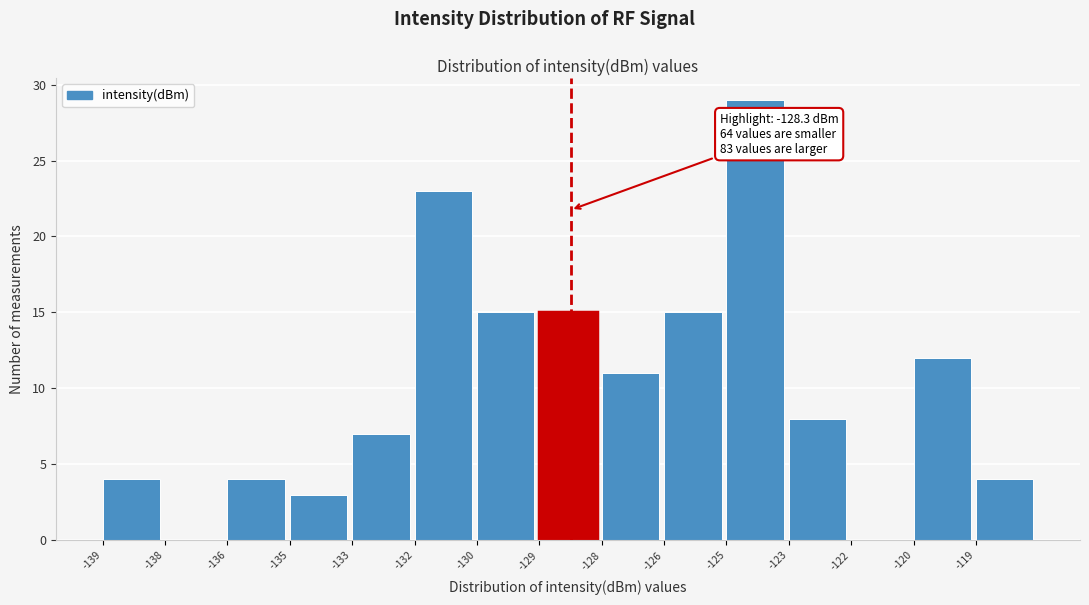

Reading right to left, what are all the values shown in this chart?

-119=4	-120=12	-122=0	-123=8	-125=29	-126=15	-128=11	-129=15	-130=15	-132=23	-133=7	-135=3	-136=4	-138=0	-139=4